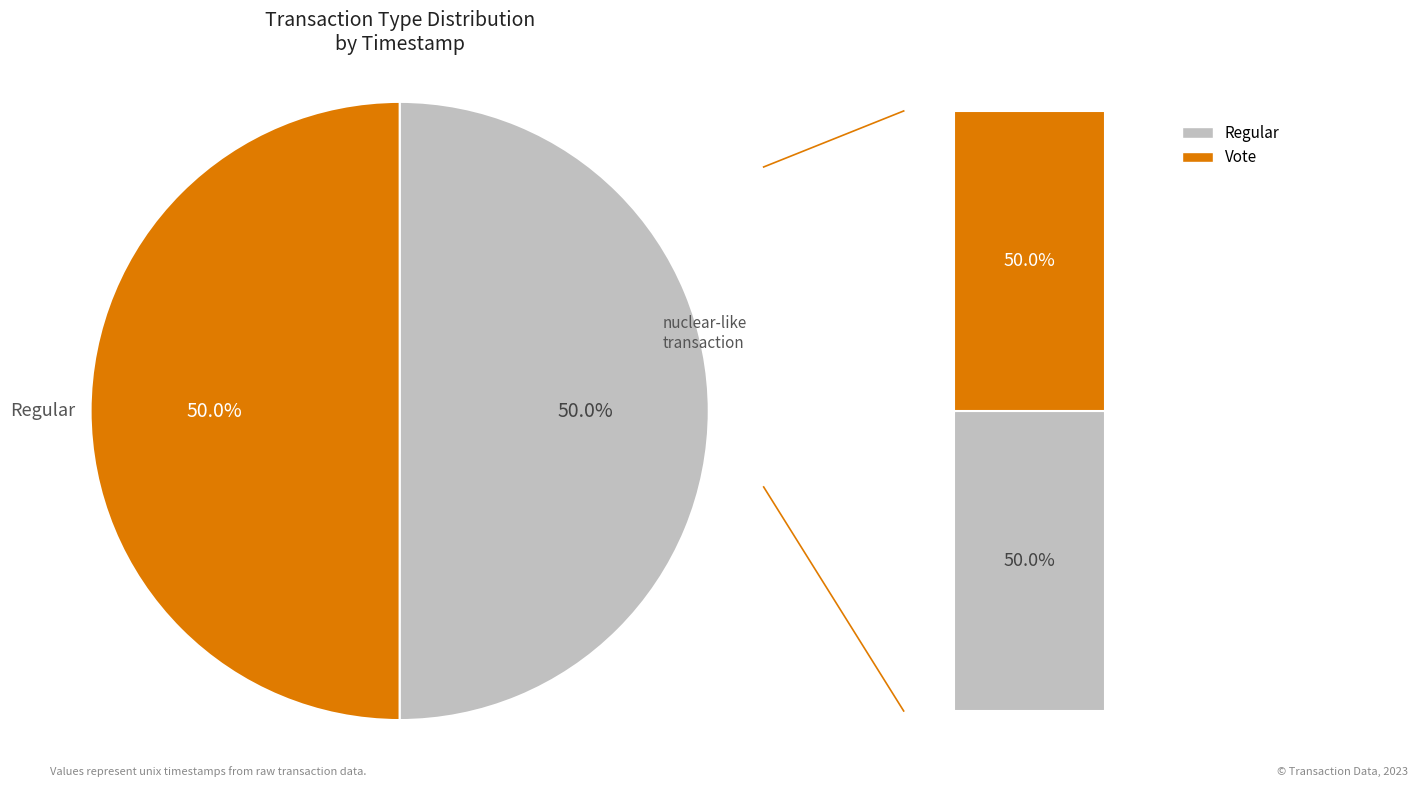

How many slices are in this pie chart?

2